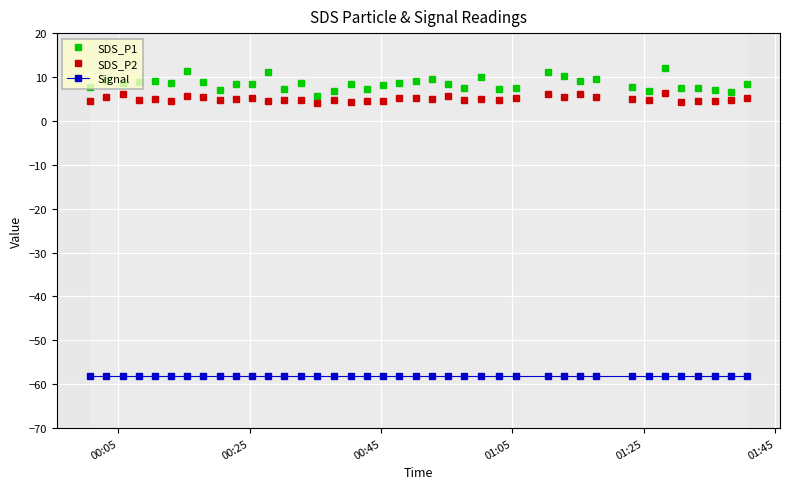

List the series in order of their peak value, lowest first.

Signal, SDS_P2, SDS_P1